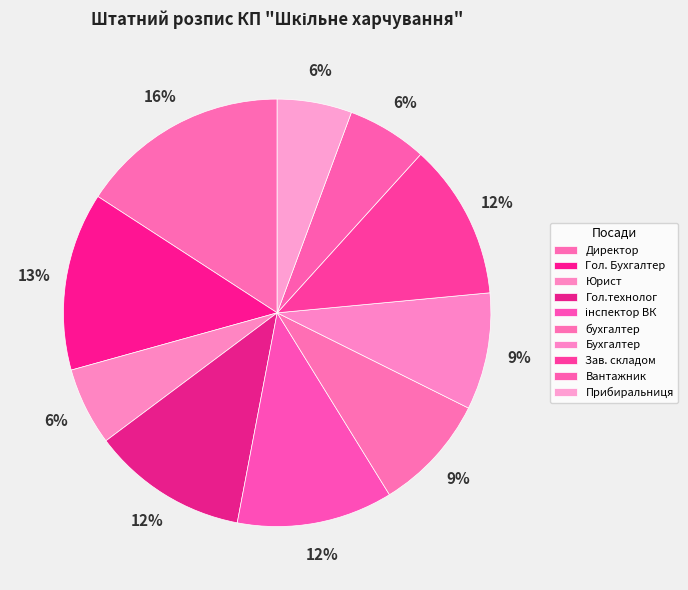

To the nearest percent, what percentage of the pie is Гол. Бухгалтер?

13%